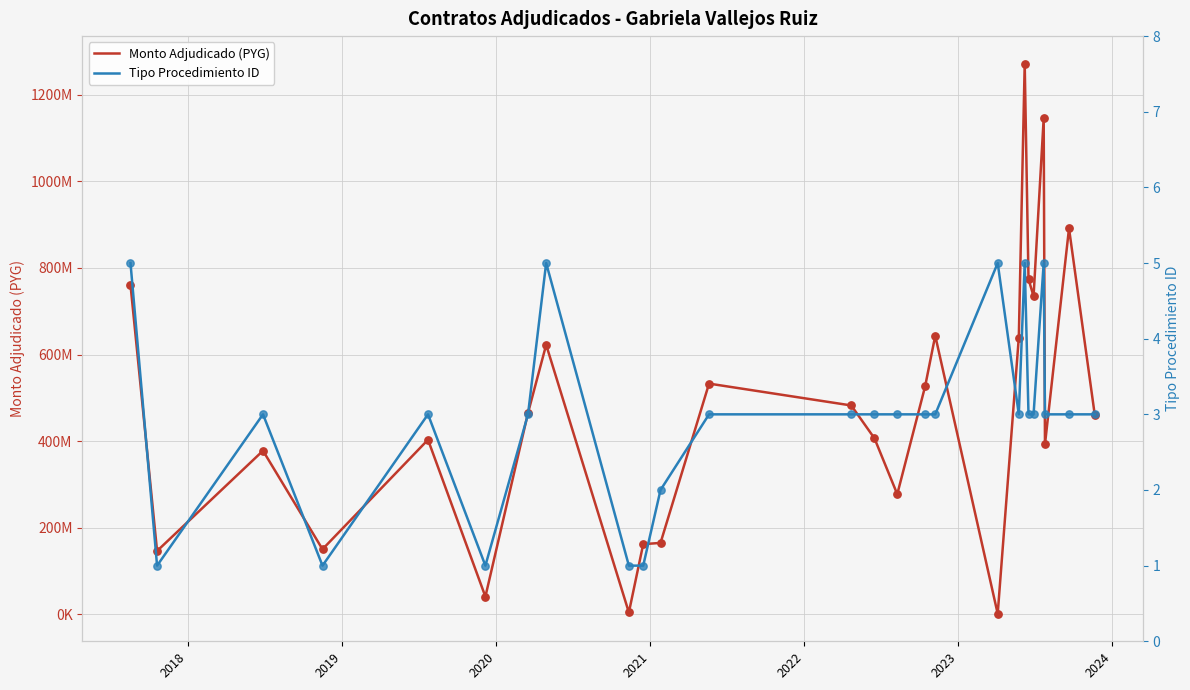

Which series reaches the minimum Y coordinate?

Tipo Procedimiento ID